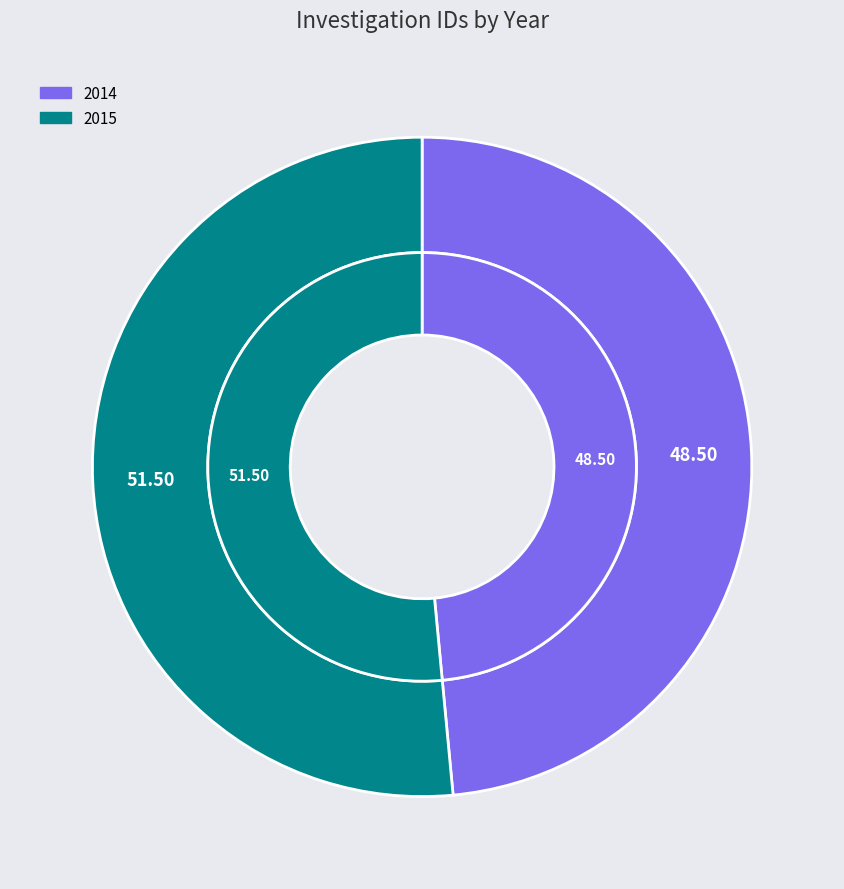

Is 2014 the majority of the pie?

No